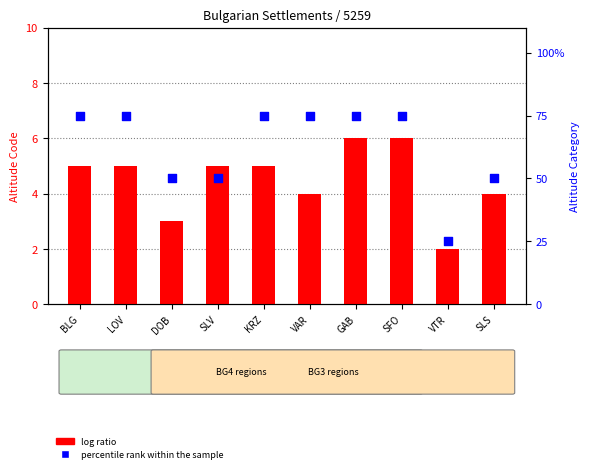

Which series reaches the minimum Y coordinate?

log ratio